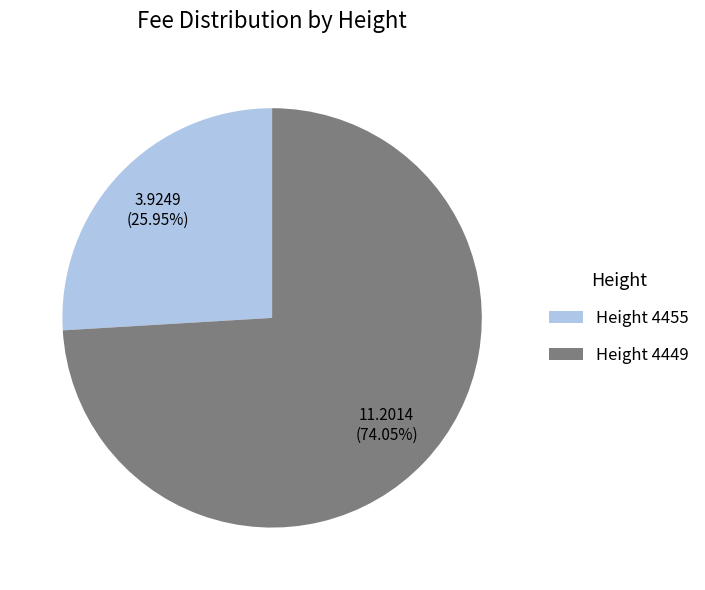

Is the sum of Height 4455 and Height 4449 greater than half?

Yes